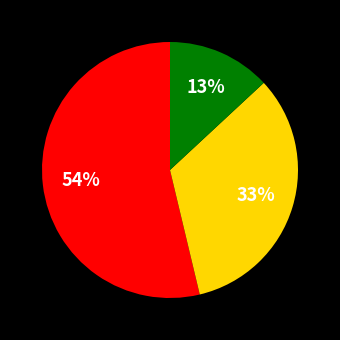

To the nearest percent, what is the average slice percentage?

33%